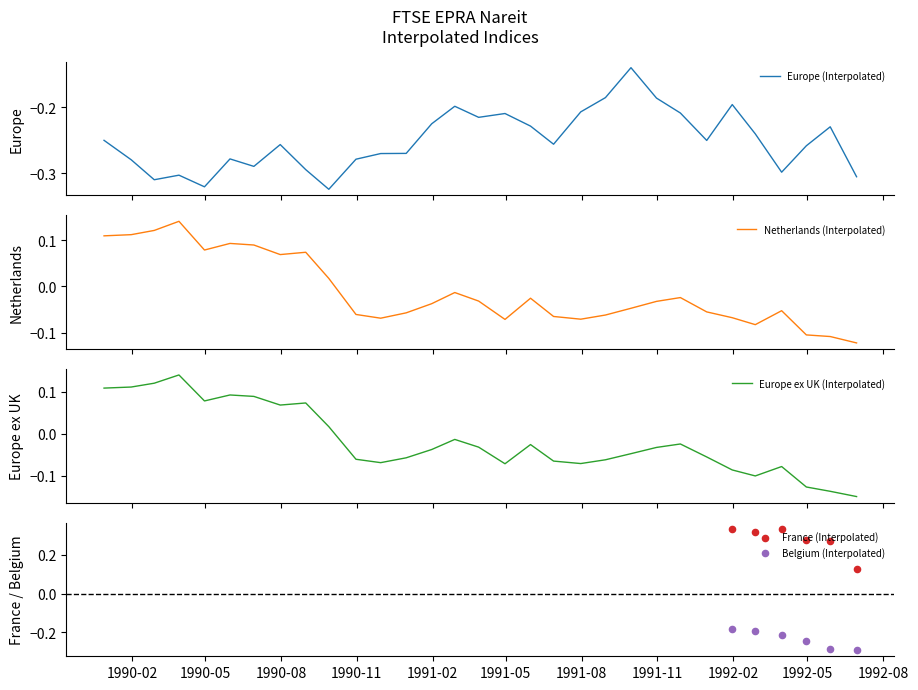

What are all the series names shown in the legend?

Europe (Interpolated), Netherlands (Interpolated), Europe ex UK (Interpolated), France (Interpolated), Belgium (Interpolated)